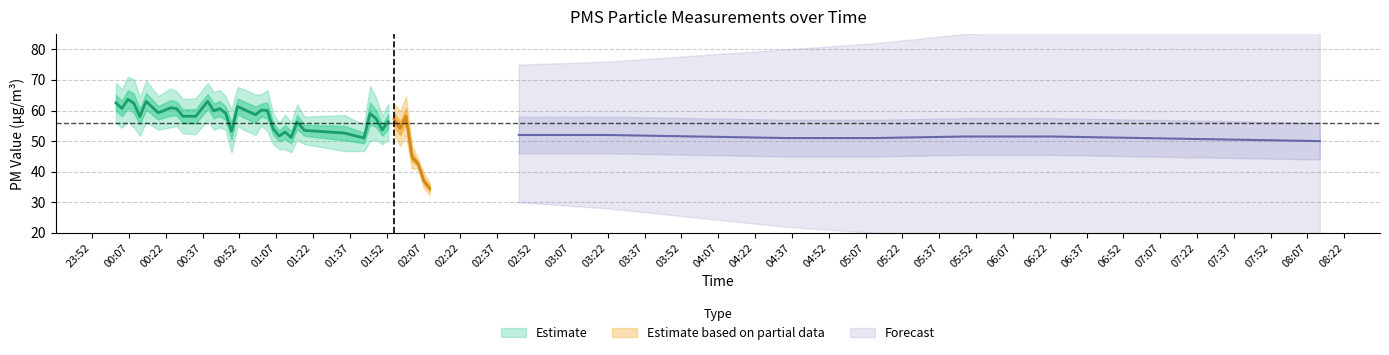

At which category is the sum across all series the highest?

2022/01/18 00:06:33